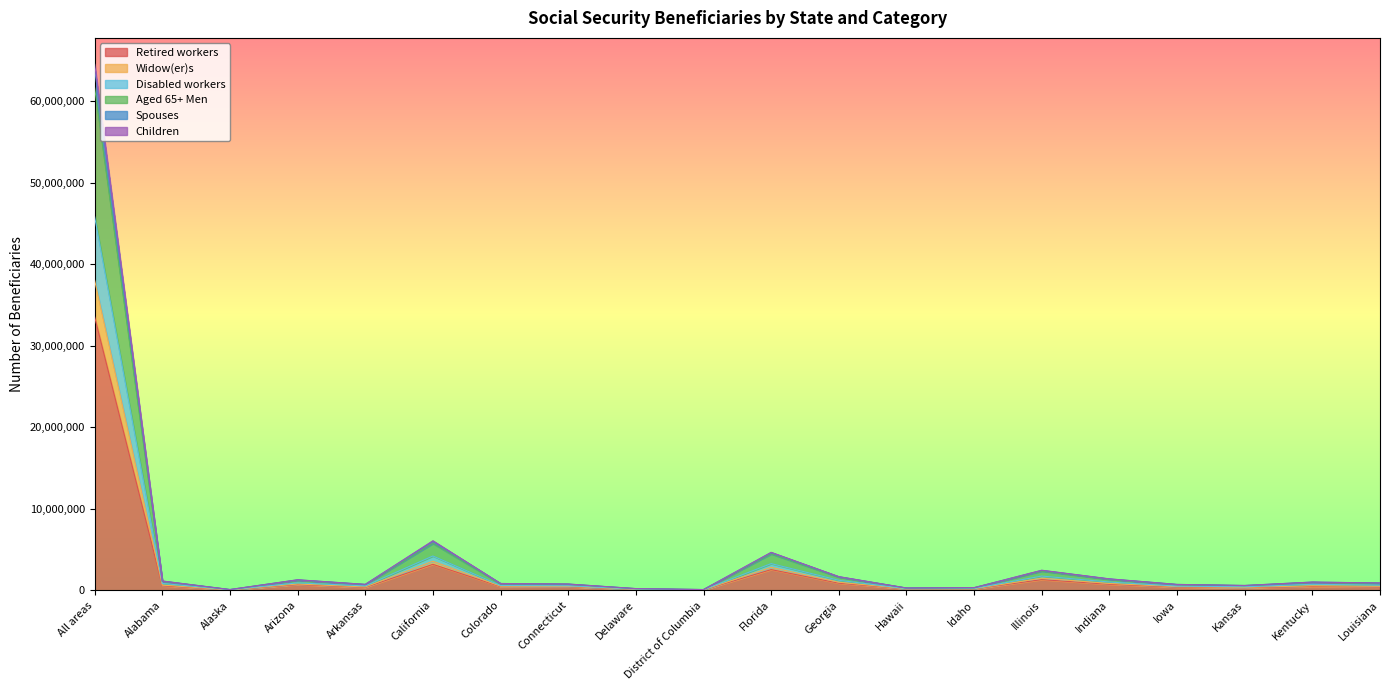

How many categories are shown in the chart?

20